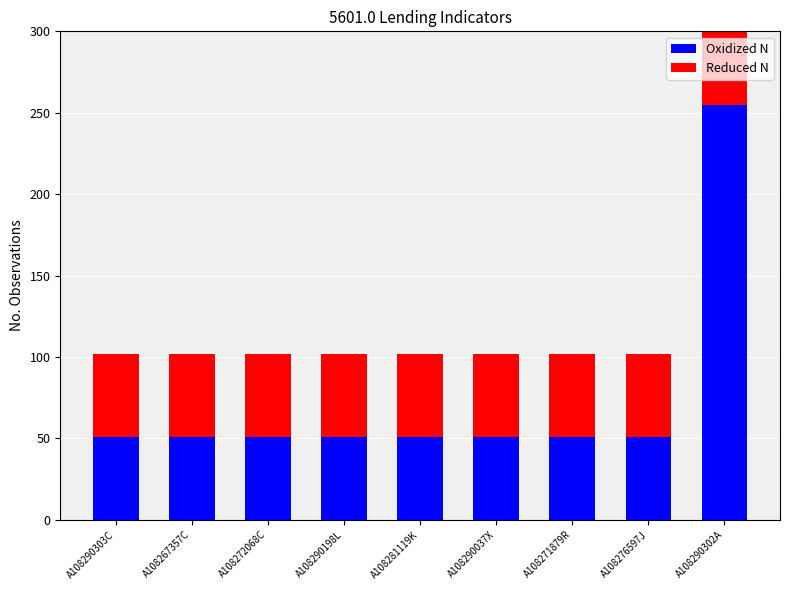

How many values in the Oxidized N series exceed 51?

1